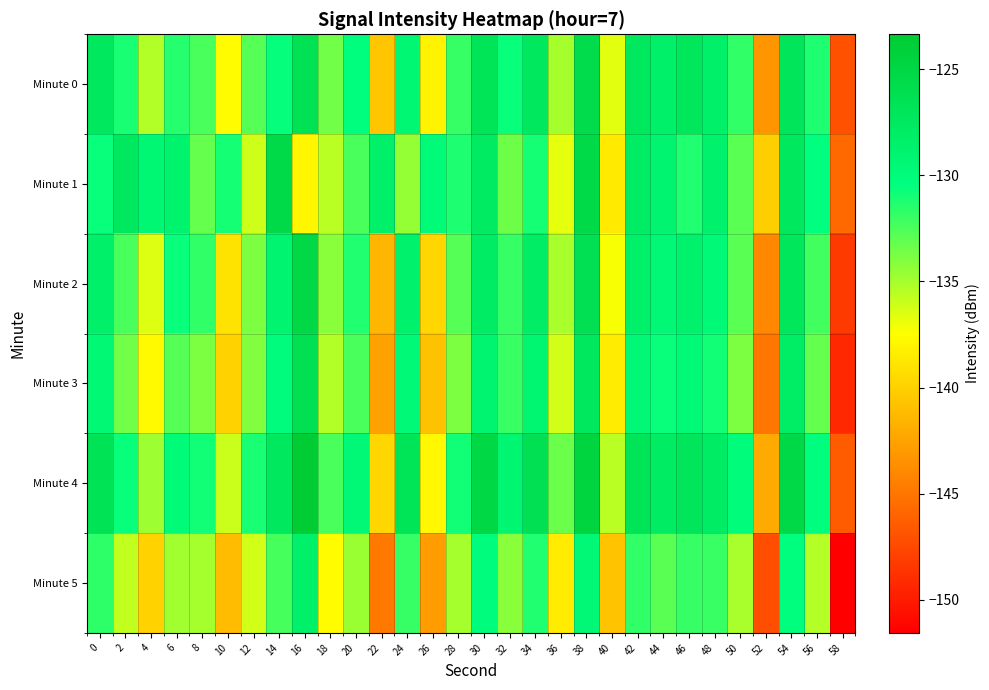

Rank the series at 46 from lowest to highest value.

Minute 5, Minute 1, Minute 3, Minute 2, Minute 0, Minute 4